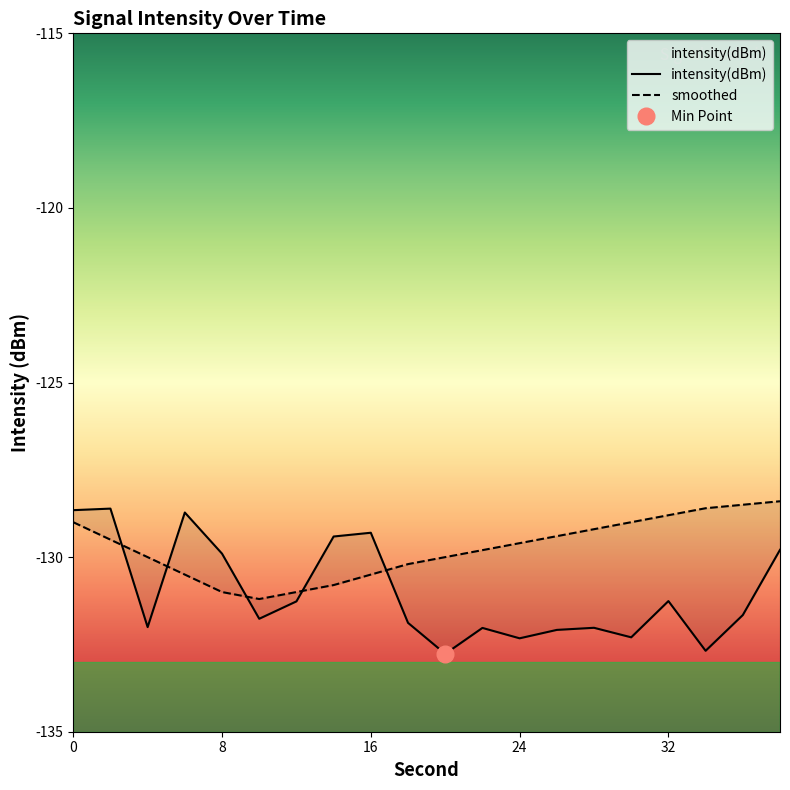

After their last crossing, which series has the higher values: intensity(dBm) or smoothed?

smoothed